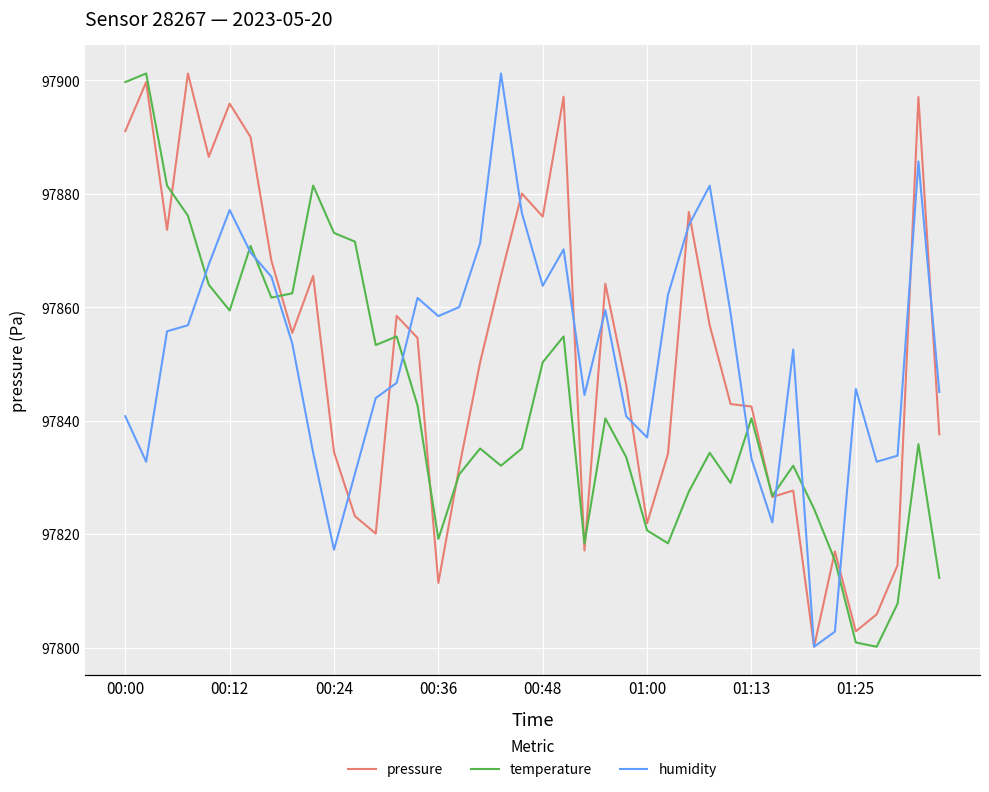

What is the difference between the maximum and minimum values in the pressure series?

101.0